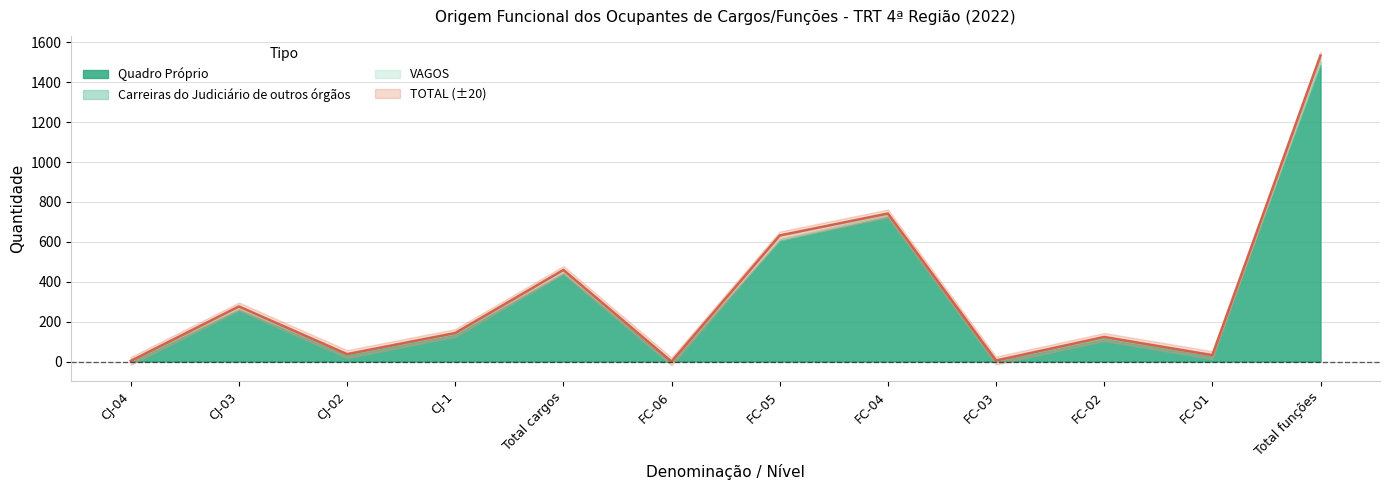

What position from the left is FC-01?

11